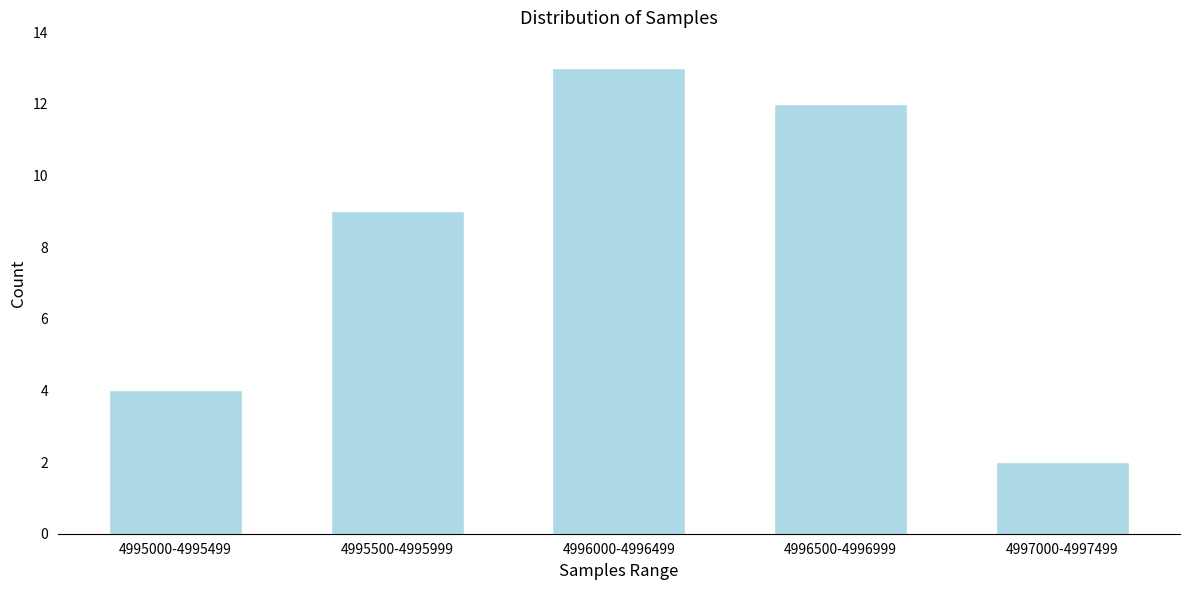

Reading left to right, extract all data points from this chart.

4995000-4995499=4	4995500-4995999=9	4996000-4996499=13	4996500-4996999=12	4997000-4997499=2